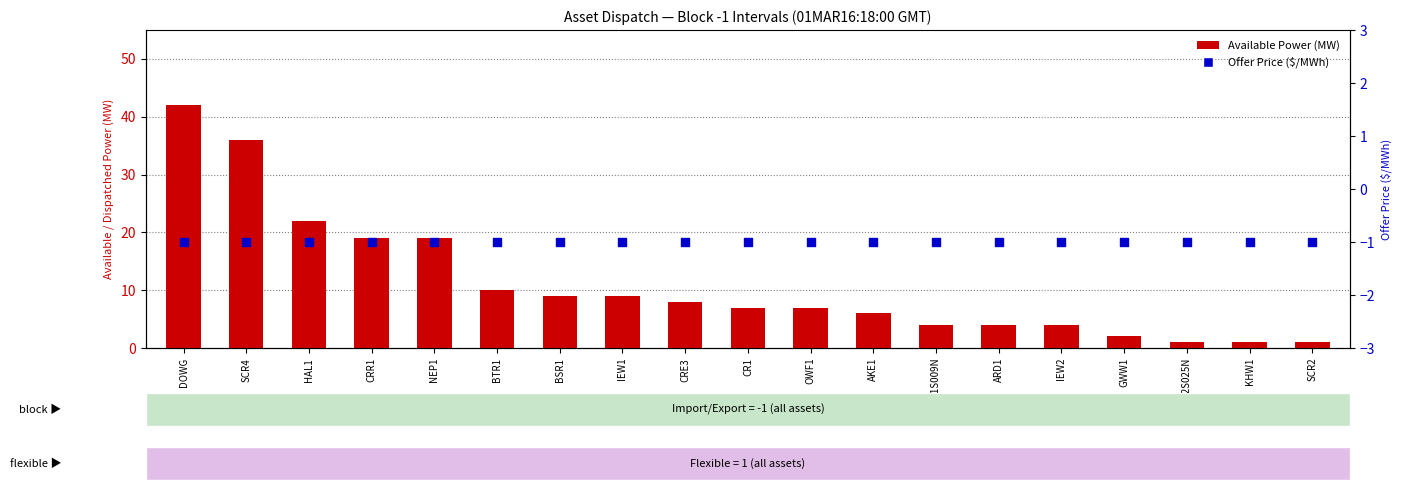

At how many categories does at least one series exceed 15?

5